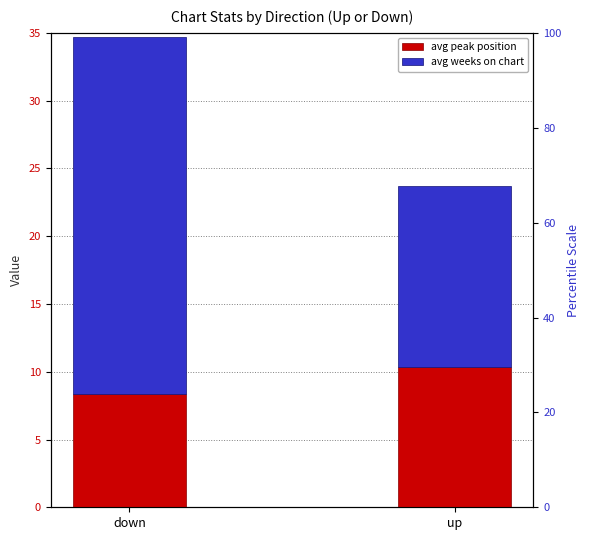

List the labels in order of Avg Weeks on Chart value, smallest first.

up, down